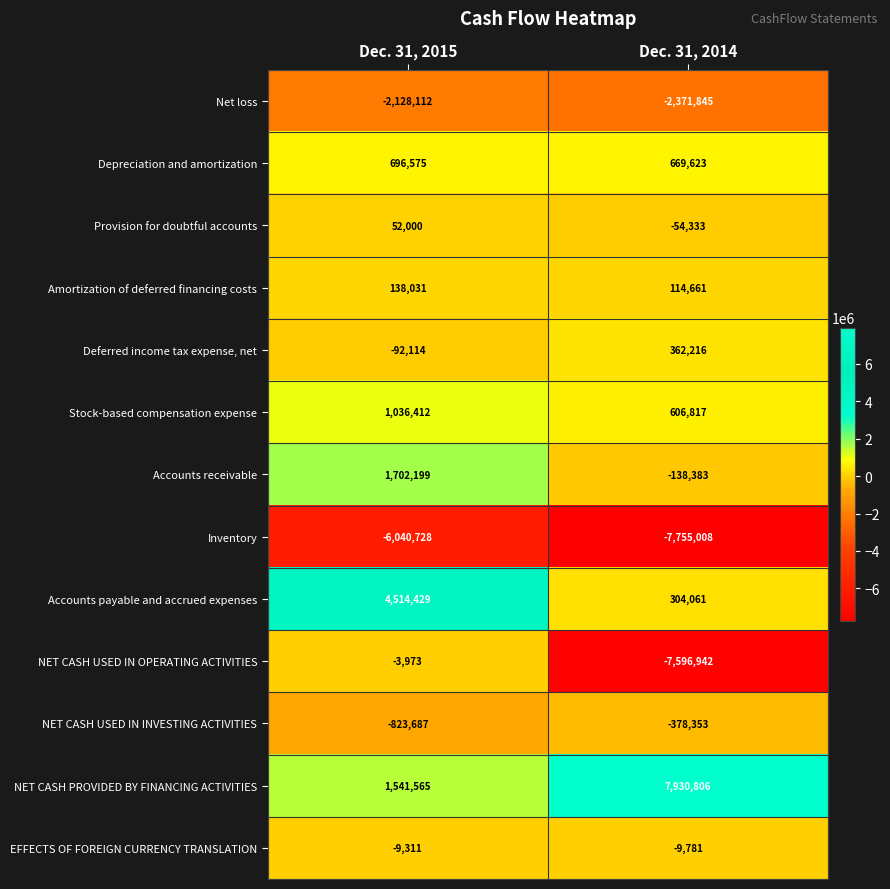

Which series has the largest range (max minus min)?

NET CASH USED IN OPERATING ACTIVITIES